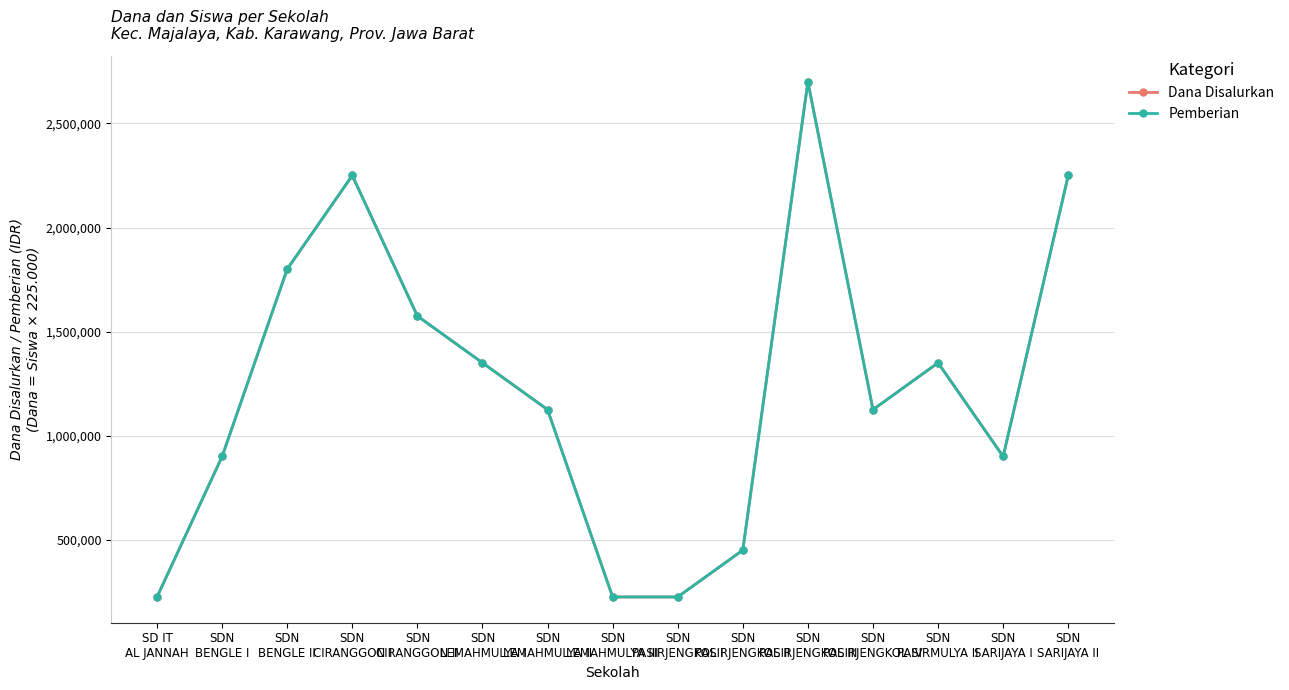

At which category is the sum across all series the highest?

SDN
PASIRJENGKOL III